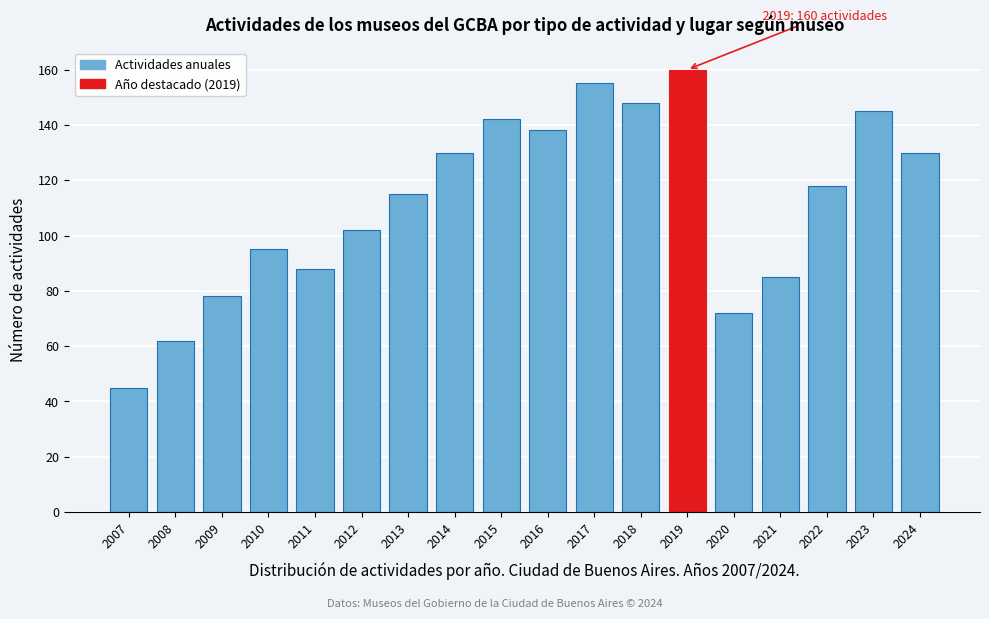

Reading left to right, transcribe all the data shown in this chart.

2007=45	2008=62	2009=78	2010=95	2011=88	2012=102	2013=115	2014=130	2015=142	2016=138	2017=155	2018=148	2019=160	2020=72	2021=85	2022=118	2023=145	2024=130